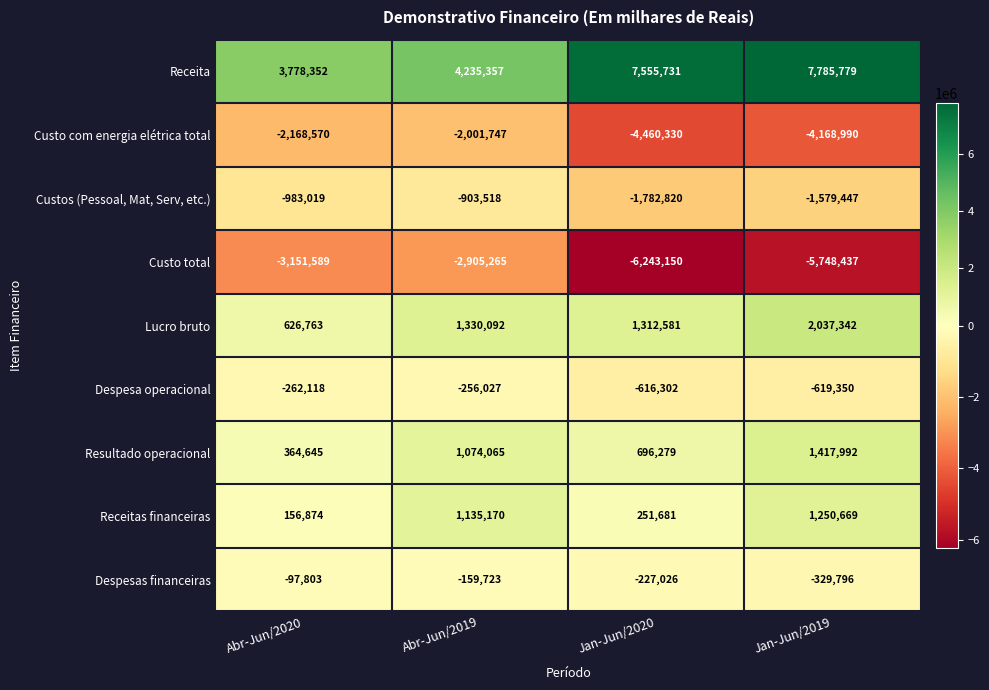

At which category is the sum across all series the highest?

Abr-Jun/2019